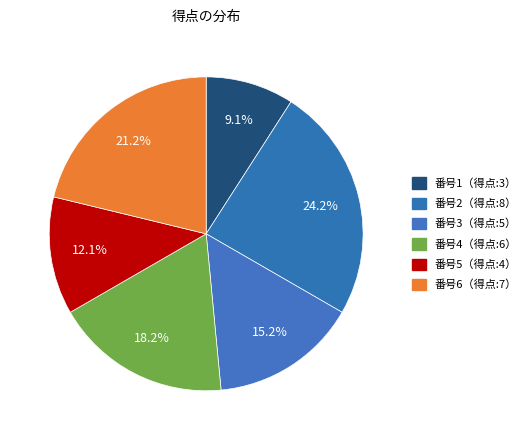

Count the number of slices in the pie.

6